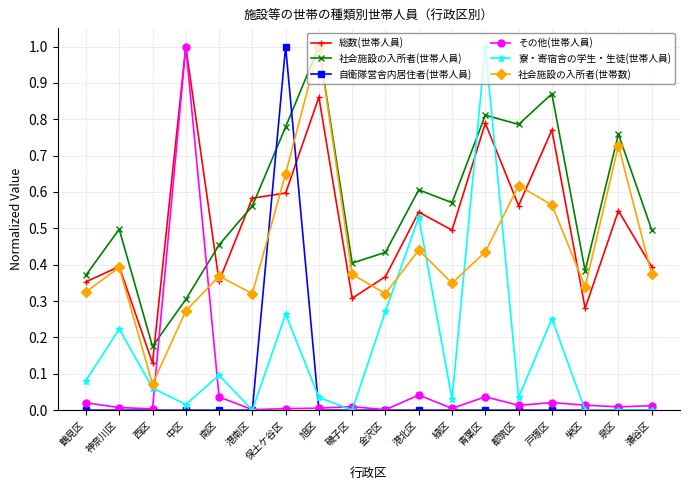

Where is the first local minimum for 寮・寄宿舎の学生・生徒(世帯人員)?

中区